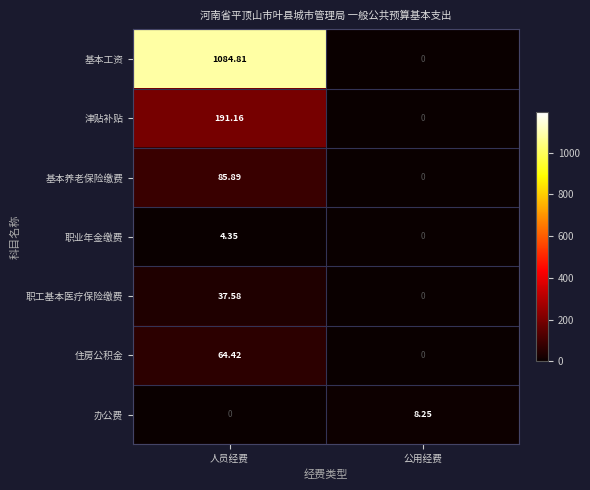

Which label corresponds to the largest value in the chart?

人员经费